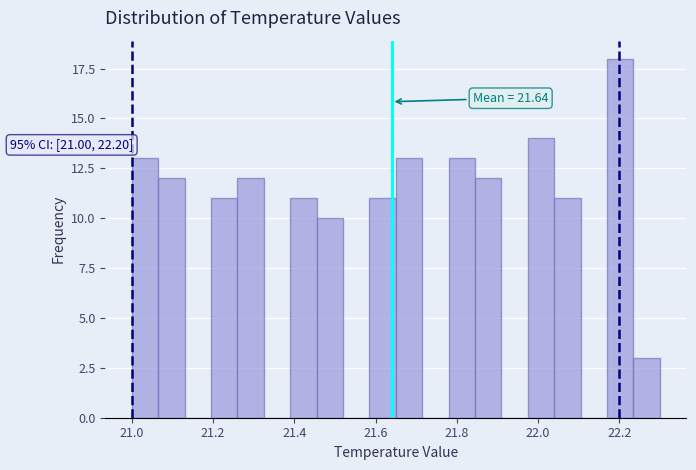

Read against the x-axis, roughly where is the centre of the tallest bar?

22.20